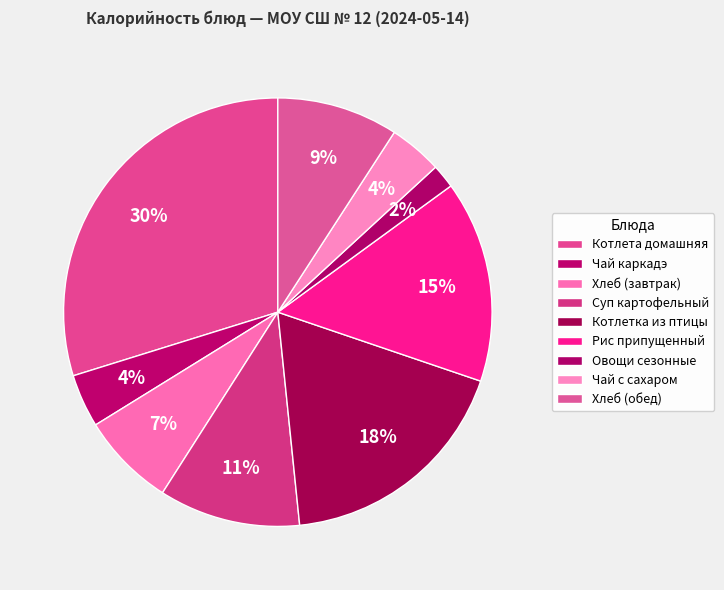

Does Чай каркадэ represent more than half of the total?

No